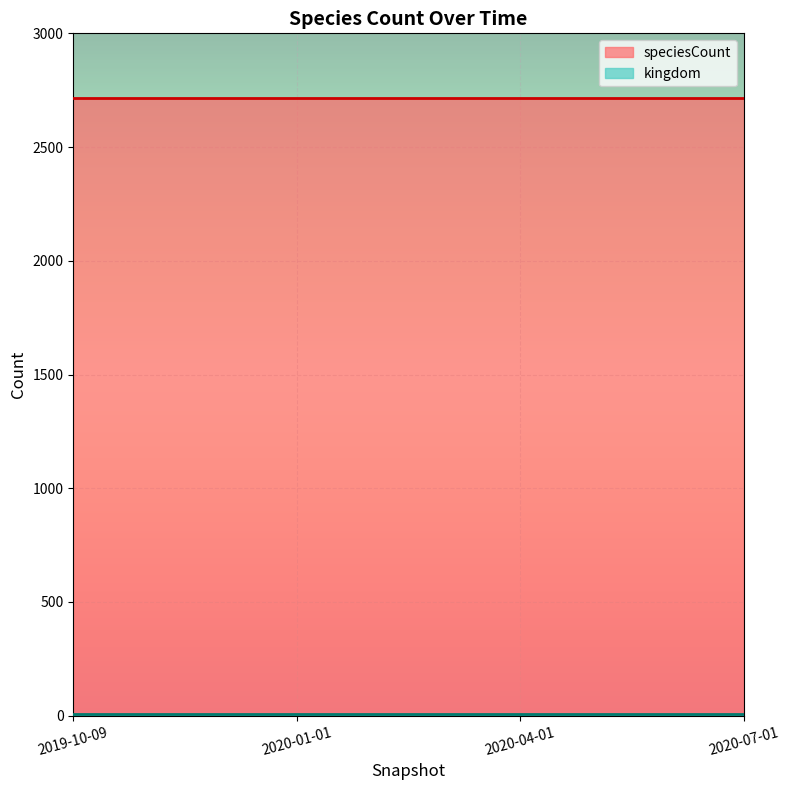

What is the smallest value displayed?

6